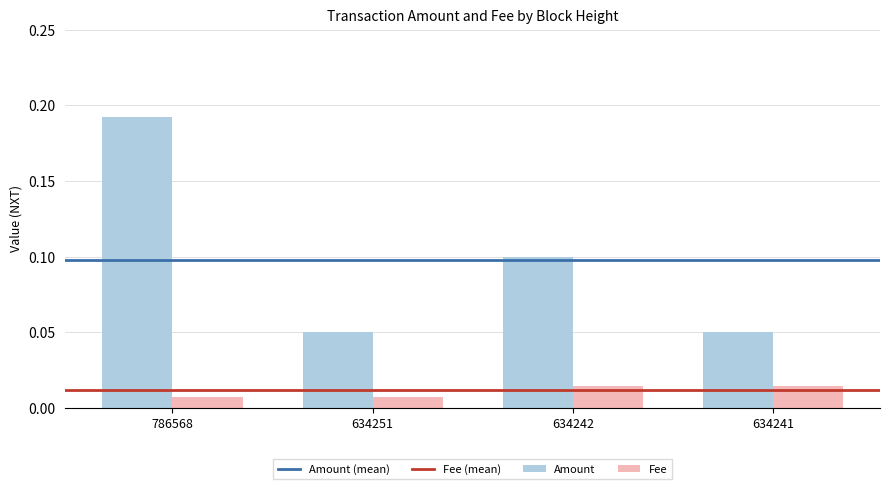

Is it true that Amount equals 0.2 at 634242?

False